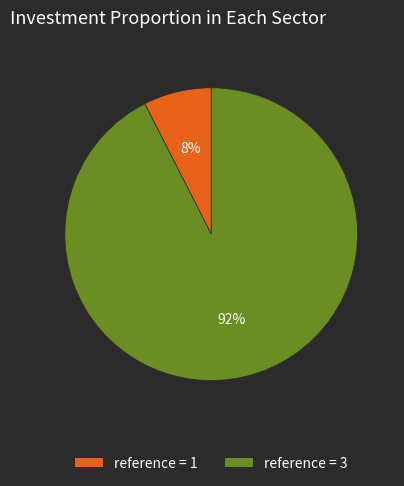

Is there any slice that represents more than half of the pie?

Yes